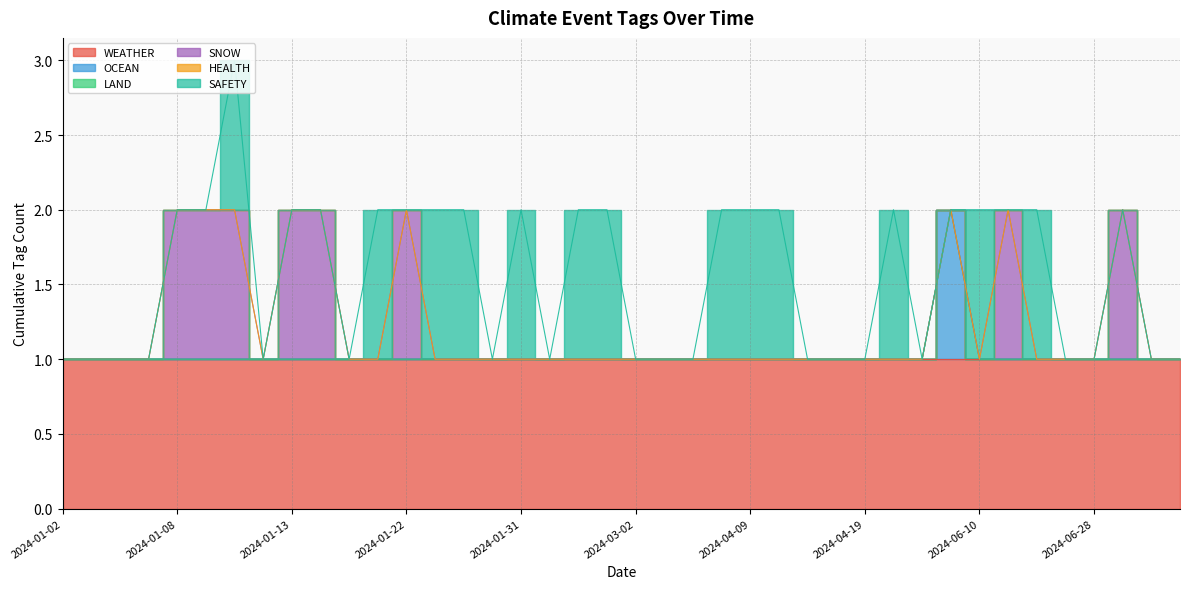

Reading left to right, what are all the values shown in this chart?

WEATHER: 1	1	1	1	1	1	1	1	1	1	1	1	1	1	1	1	1	1	1	1	1	1	1	1	1	1	1	1	1	1	1	1	1	1	1	1	1	1	1	1
OCEAN: 0	0	0	0	0	0	0	0	0	0	0	0	0	0	0	0	0	0	0	0	0	0	0	0	0	0	0	0	0	0	0	1	0	0	0	0	0	0	0	0
LAND: 0	0	0	0	0	0	0	0	0	0	0	0	0	0	0	0	0	0	0	0	0	0	0	0	0	0	0	0	0	0	0	0	0	0	0	0	0	0	0	0
SNOW: 0	0	0	0	1	1	1	0	1	1	0	0	1	0	0	0	0	0	0	0	0	0	0	0	0	0	0	0	0	0	0	0	0	1	0	0	0	1	0	0
HEALTH: 0	0	0	0	0	0	0	0	0	0	0	0	0	0	0	0	0	0	0	0	0	0	0	0	0	0	0	0	0	0	0	0	0	0	0	0	0	0	0	0
SAFETY: 0	0	0	0	0	0	1	0	0	0	0	1	0	1	1	0	1	0	1	1	0	0	0	1	1	1	0	0	0	1	0	0	1	0	1	0	0	0	0	0